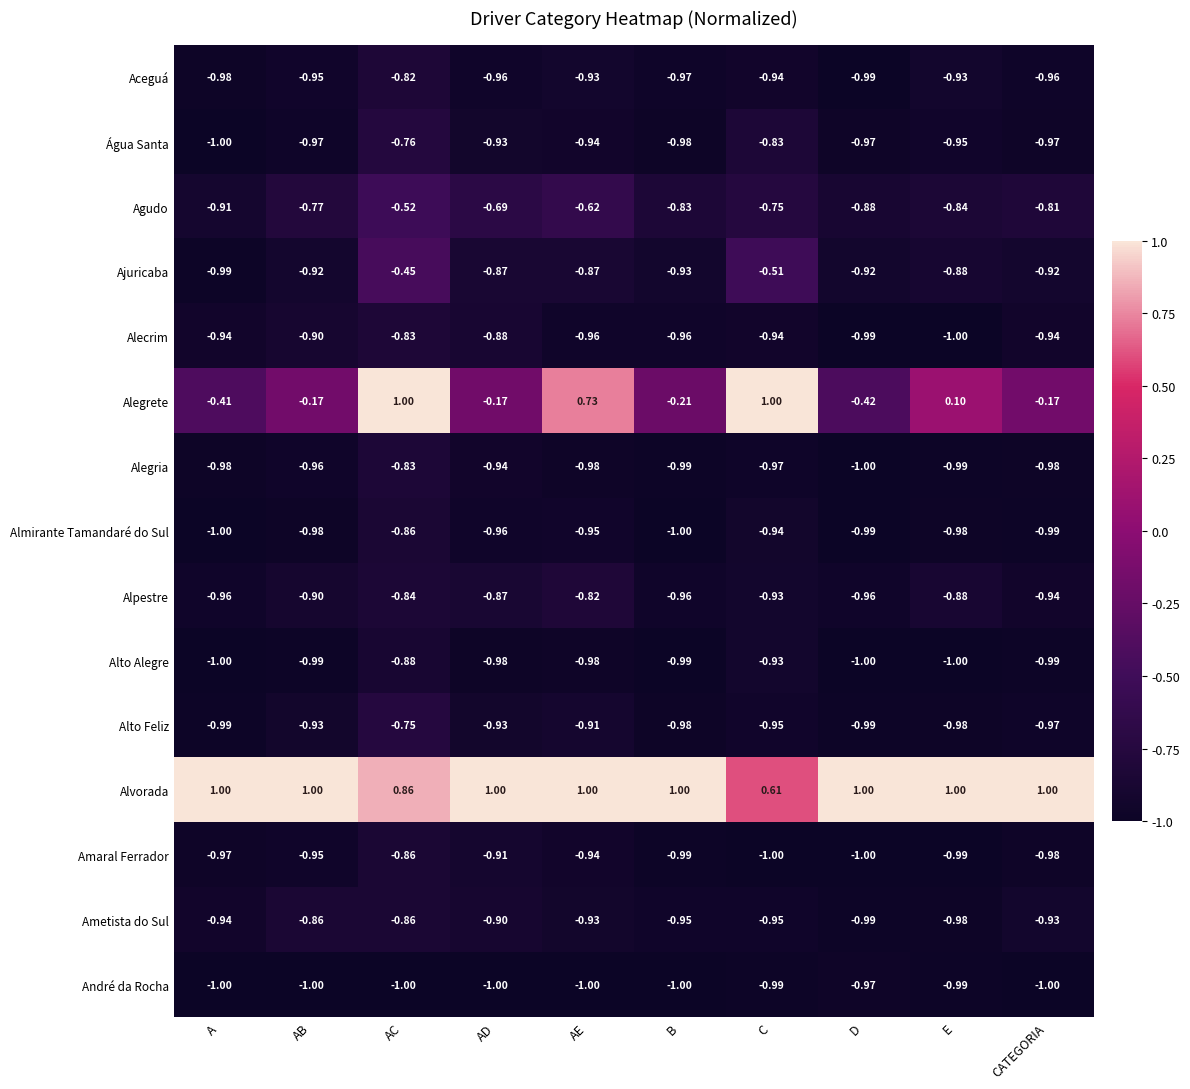

Is the value of Alegrete at A greater than the value of Almirante Tamandaré do Sul at A?

Yes